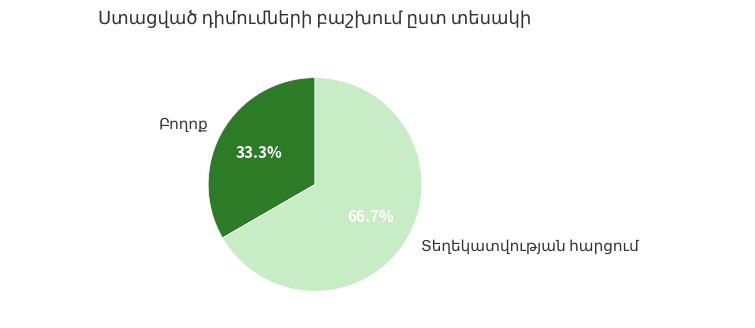

How many segments does this pie chart have?

2